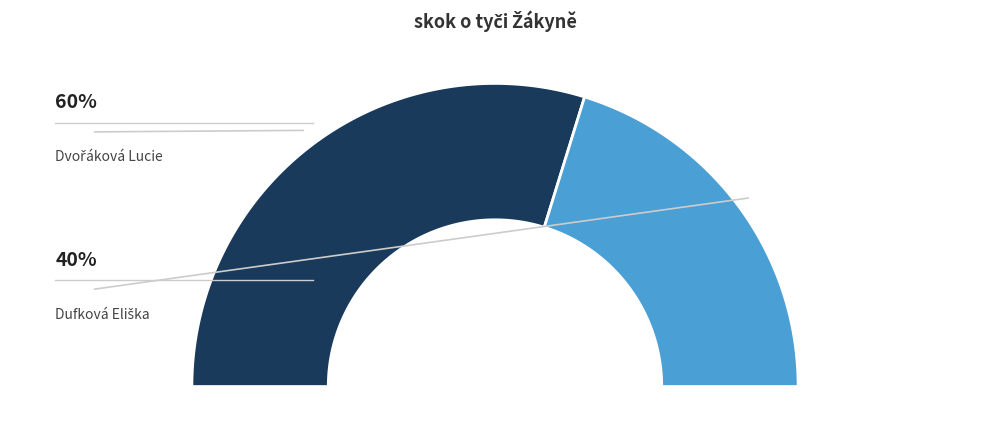

Which category has the smallest portion of the pie?

Dufková Eliška